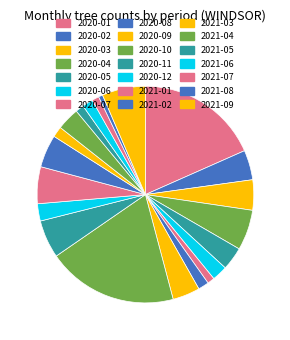

The 2021-06 slice represents 2% of the pie. True or false?

True